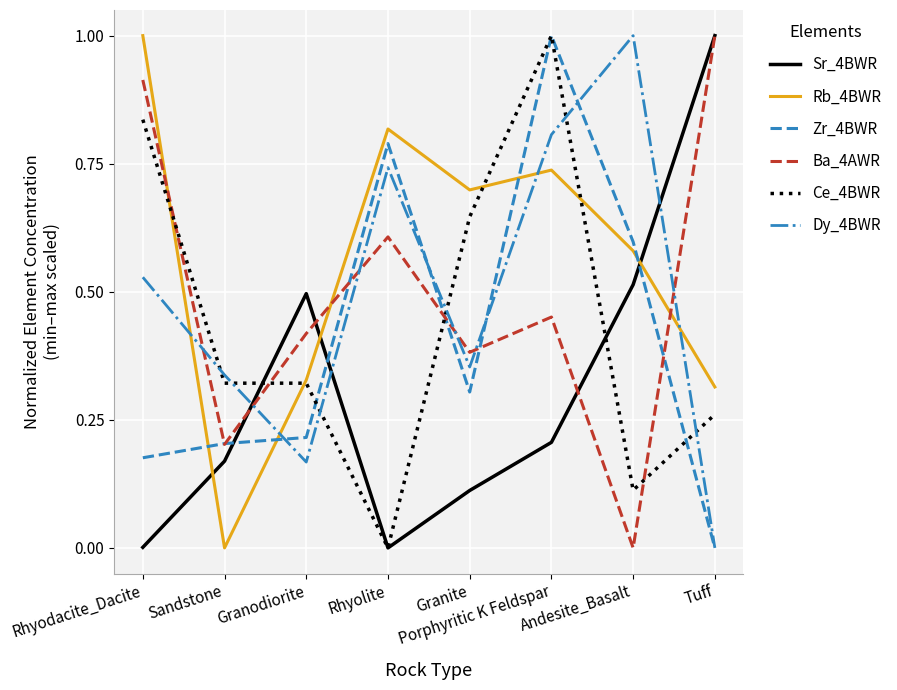

At how many categories does at least one series exceed 0?

8